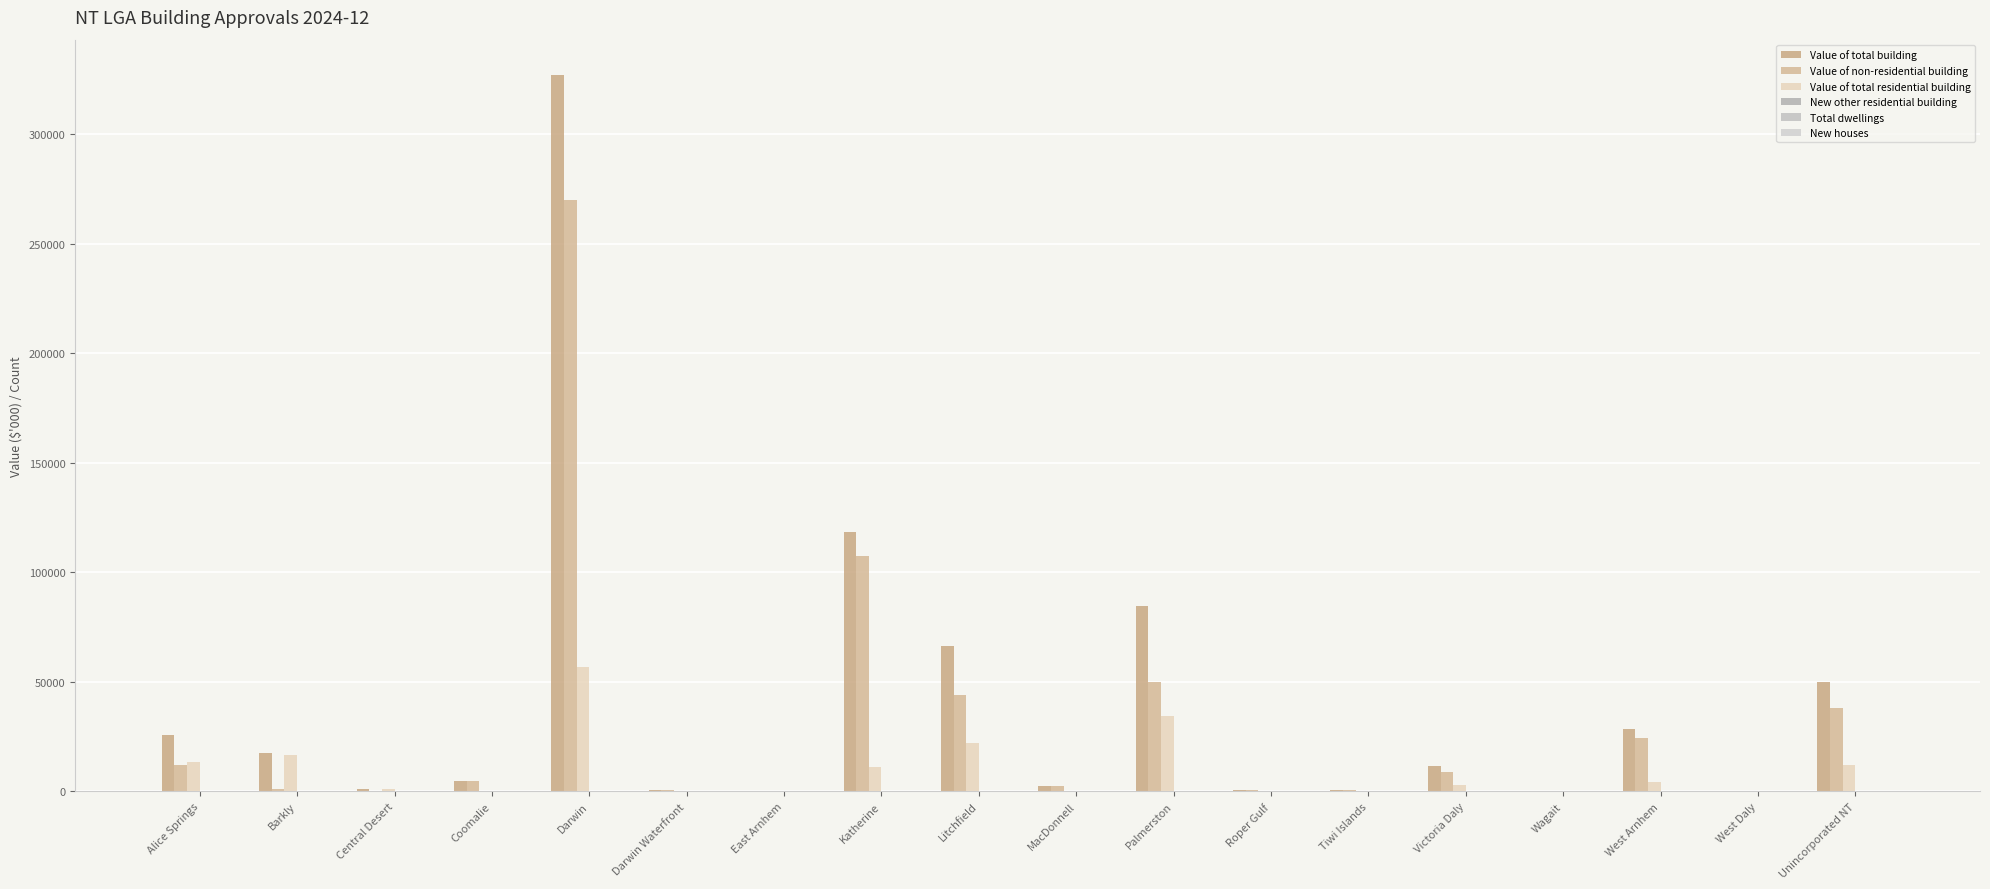

What is the greatest value displayed?

326914